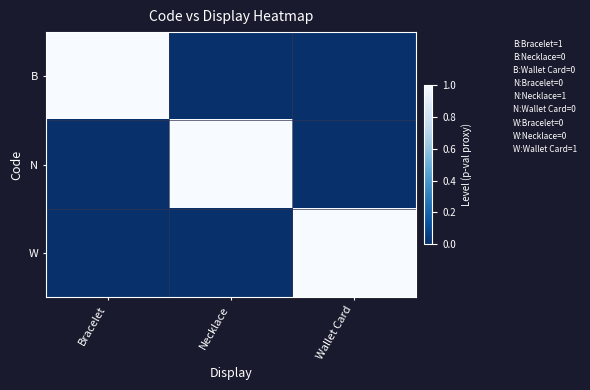

Reading right to left, extract all data points from this chart.

B: Wallet Card=0	Necklace=0	Bracelet=1
N: Wallet Card=0	Necklace=1	Bracelet=0
W: Wallet Card=1	Necklace=0	Bracelet=0